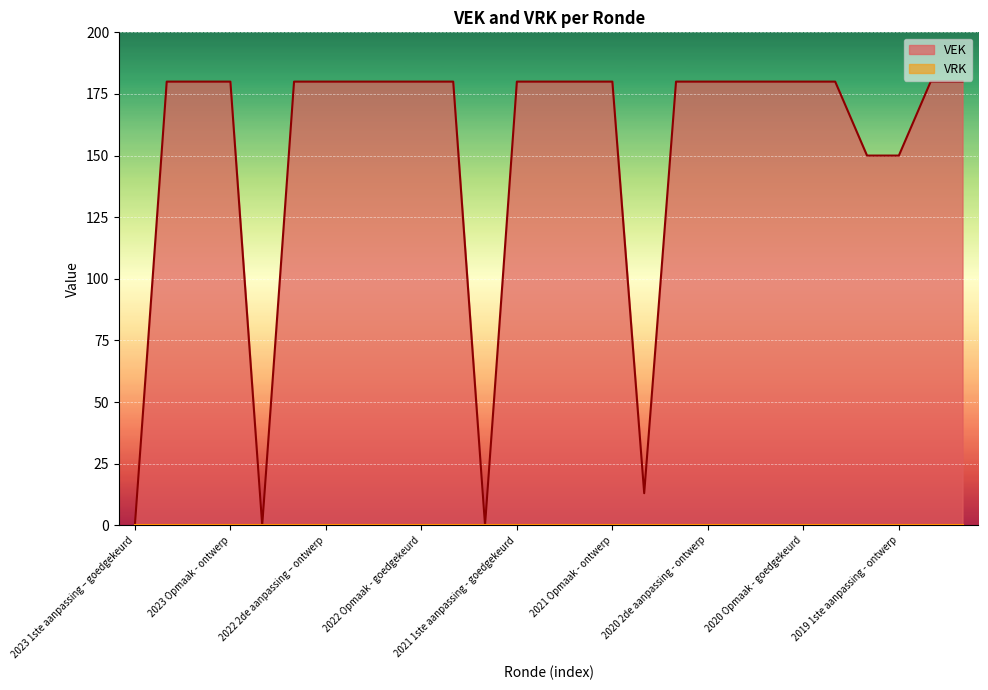

What is the greatest value displayed?

180